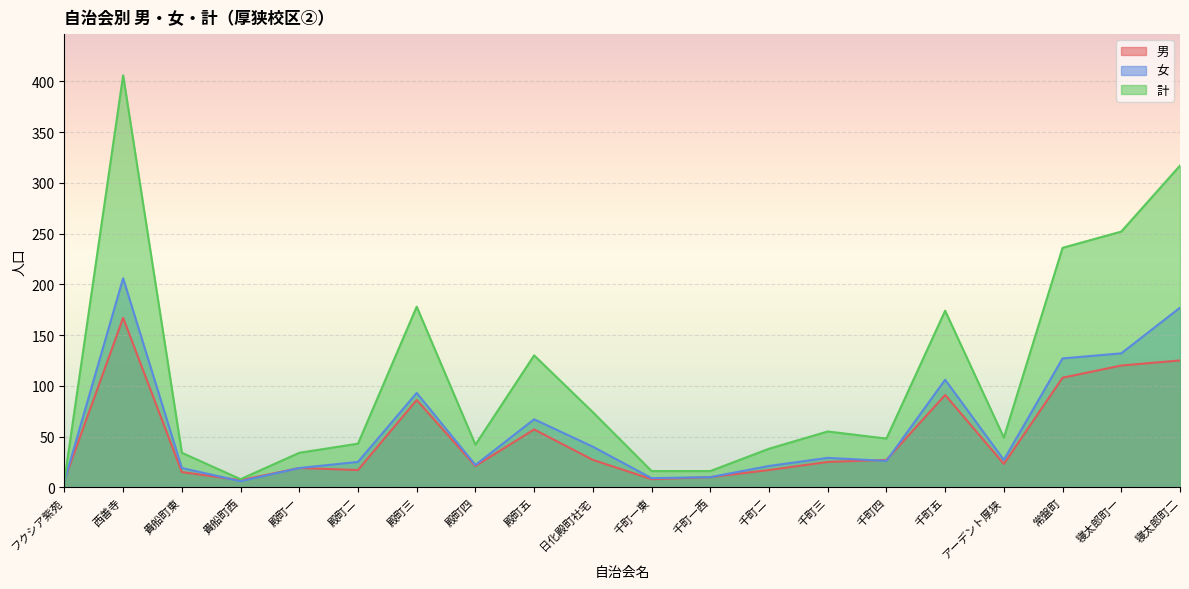

What is the difference between the second highest and minimum values in the 女 series?

171